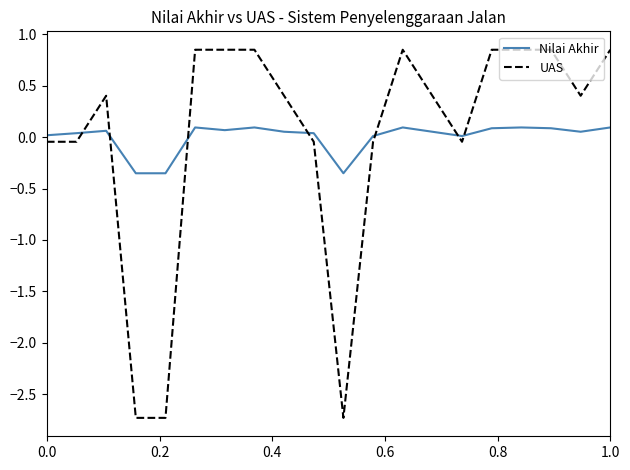

What is the smallest value displayed?

-2.7